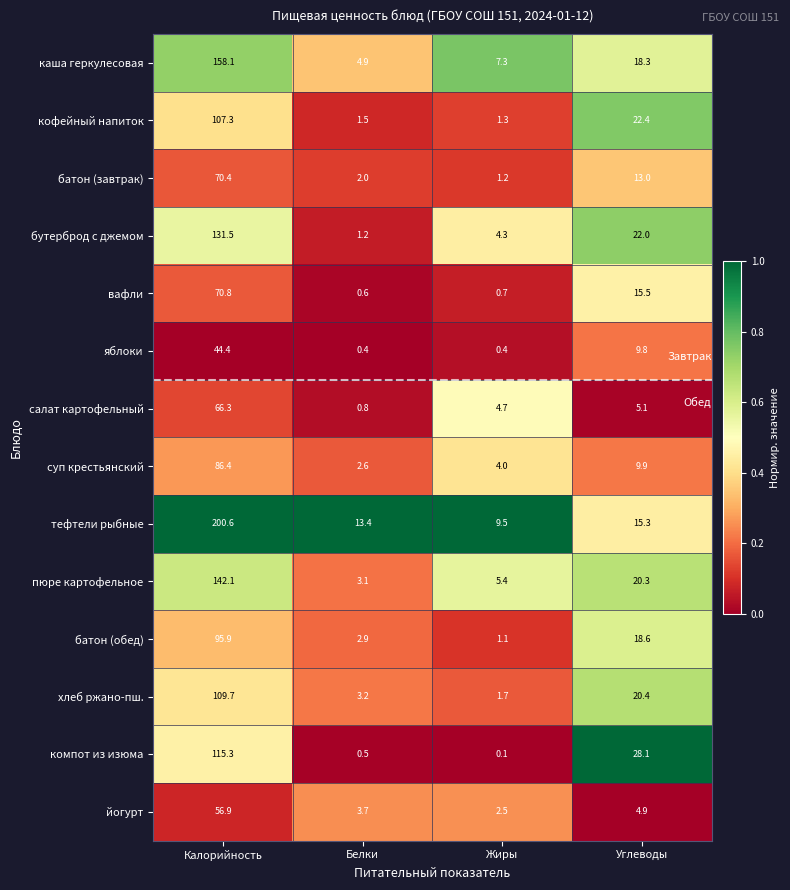

Rank the series by their maximum value, from lowest to highest.

яблоки, йогурт, салат картофельный, батон (завтрак), вафли, суп крестьянский, батон (обед), кофейный напиток, хлеб ржано-пш., компот из изюма, бутерброд с джемом, пюре картофельное, каша геркулесовая, тефтели рыбные